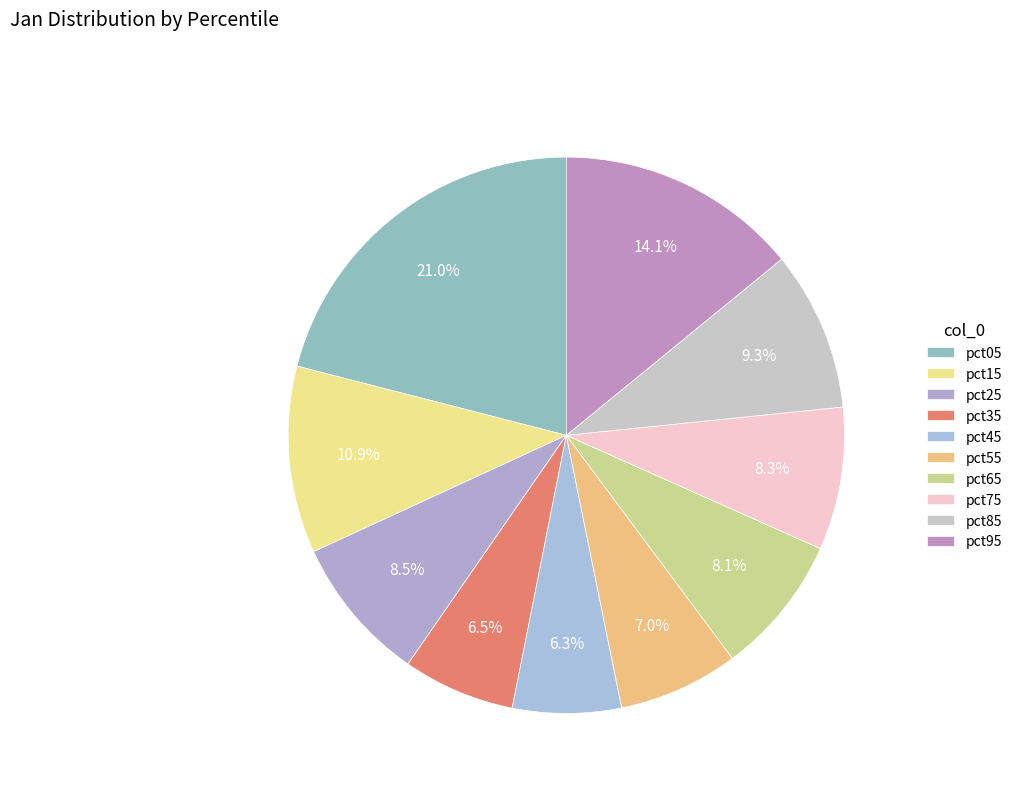

Which category has the smallest portion of the pie?

pct45